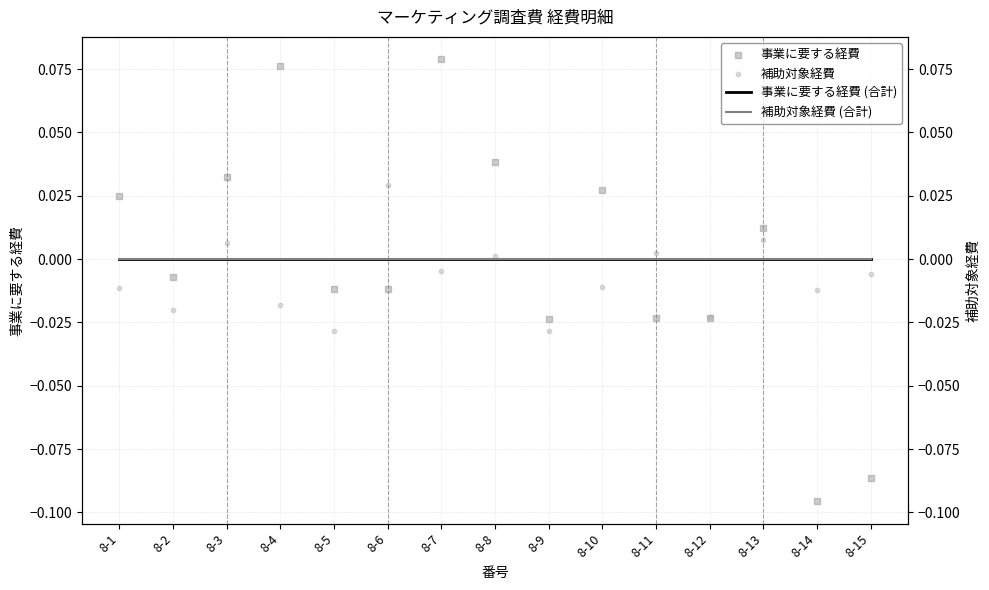

Which series reaches the maximum Y coordinate?

事業に要する経費